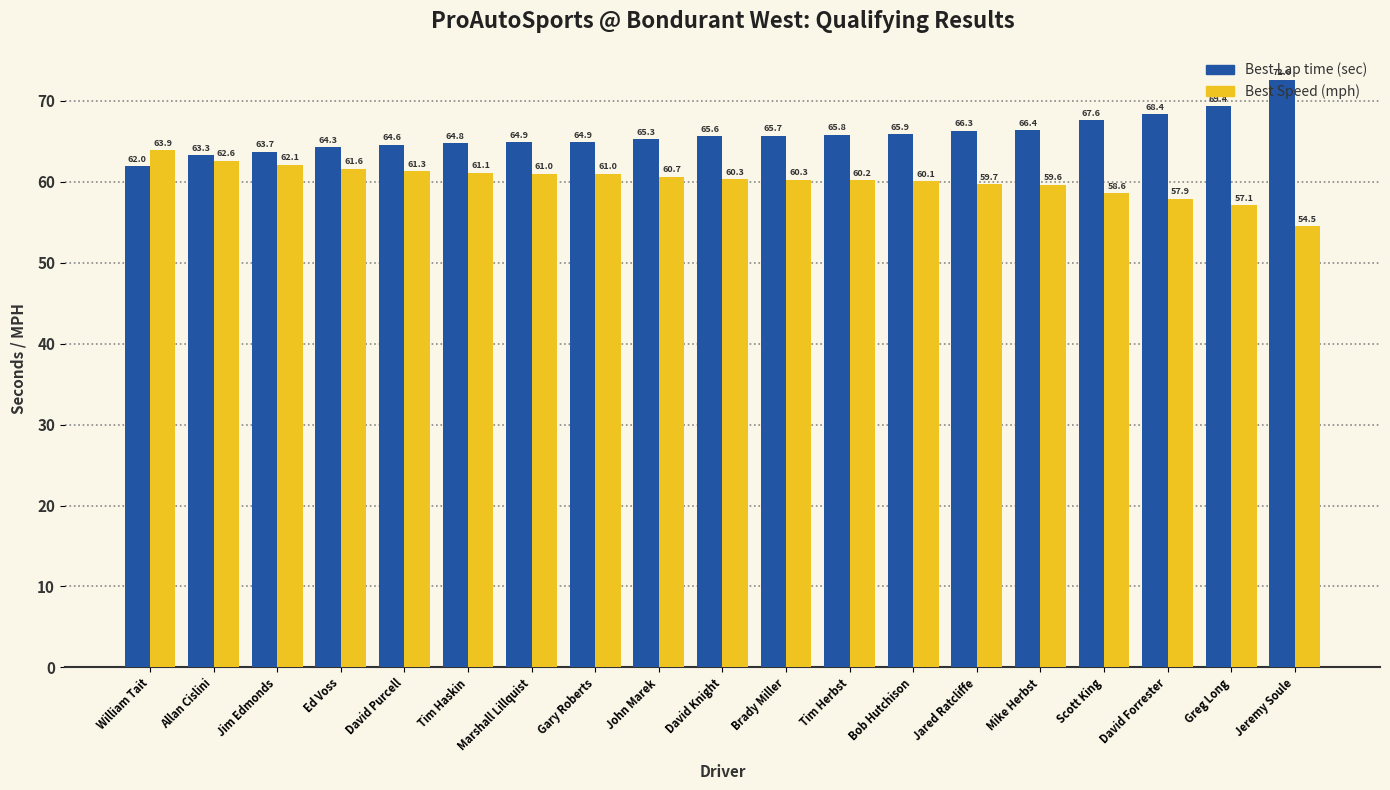

What is the greatest value displayed?

72.6